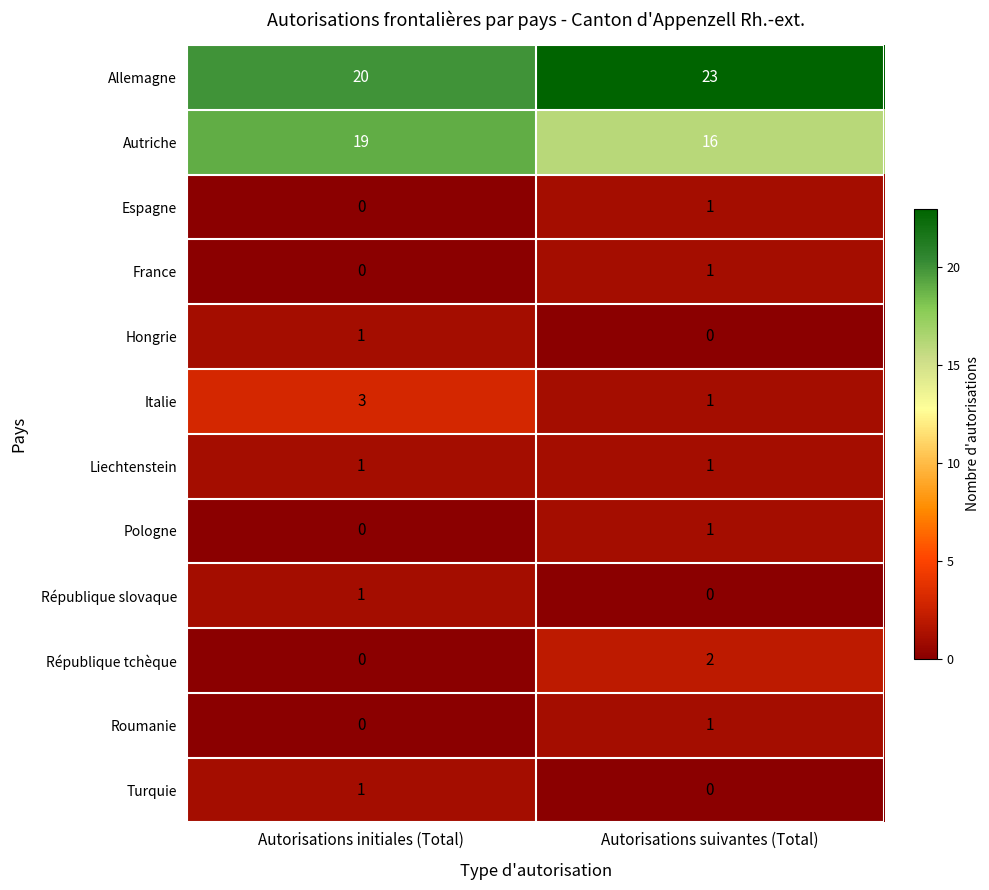

Read the Autriche value at Autorisations suivantes (Total).

16